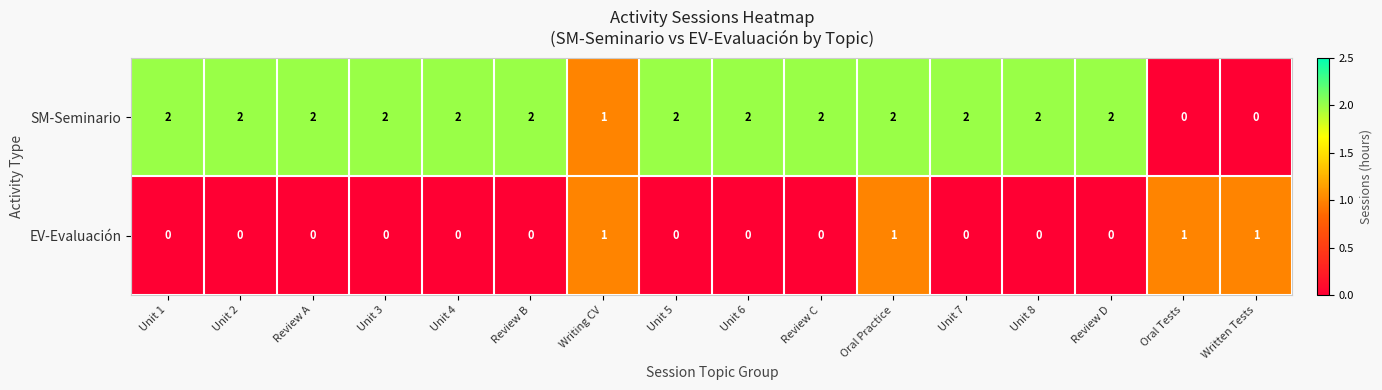

At which category is the sum across all series the highest?

Oral Practice